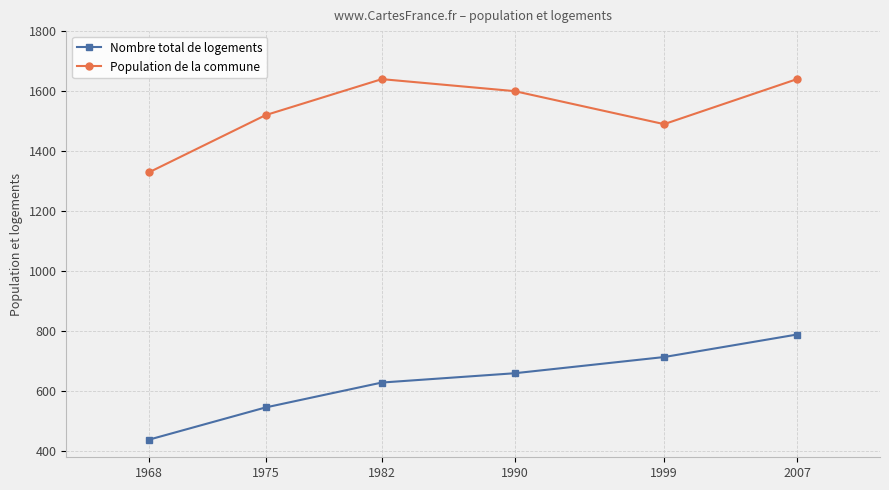

What is the maximum value shown in the chart?

1640